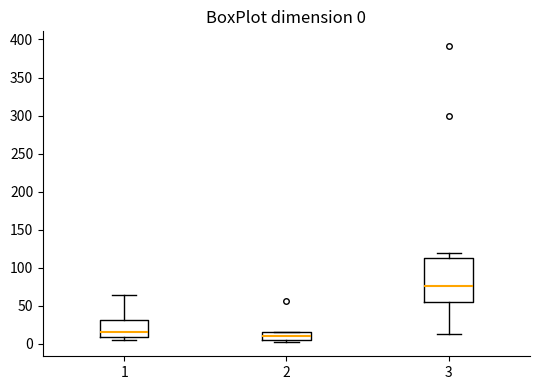

Comparing the boxes themselves (not the whiskers), which one is the tallest?

3